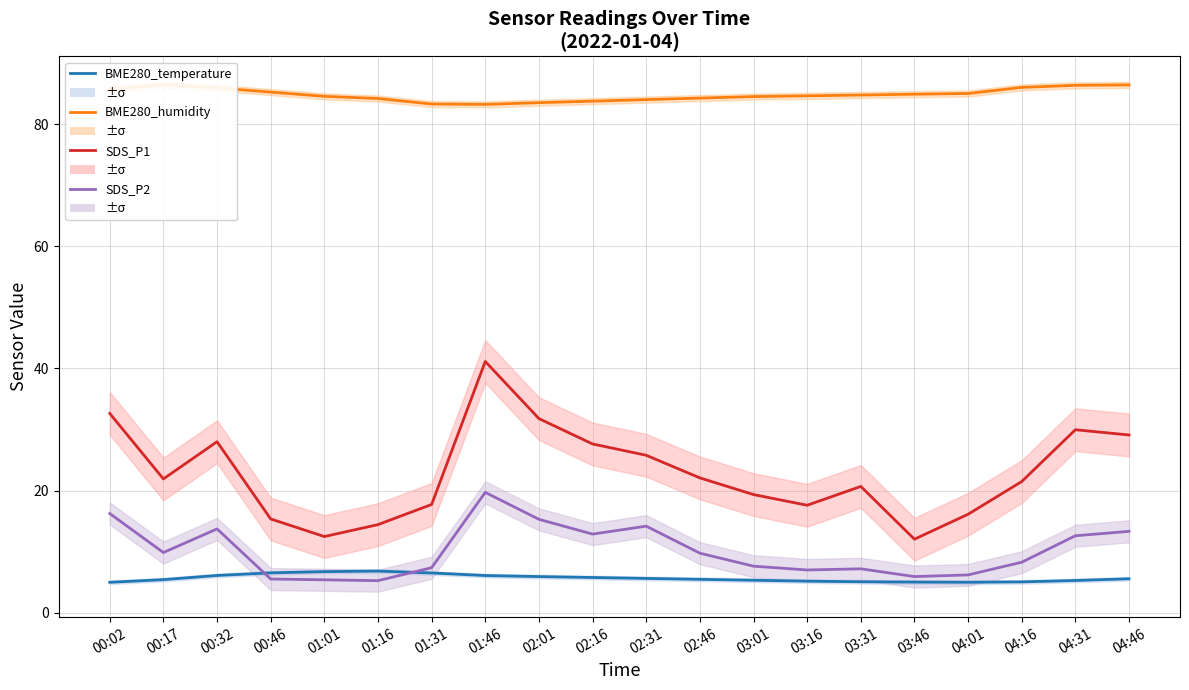

At which label does BME280_temperature reach its minimum?

00:02